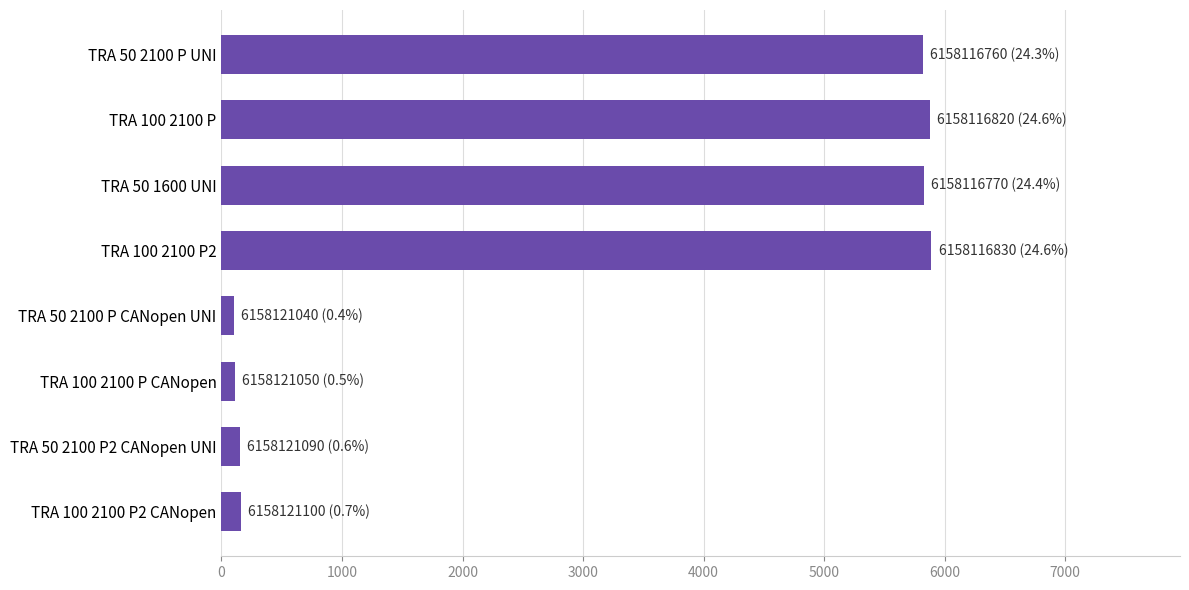

Count the number of categories in the chart.

8